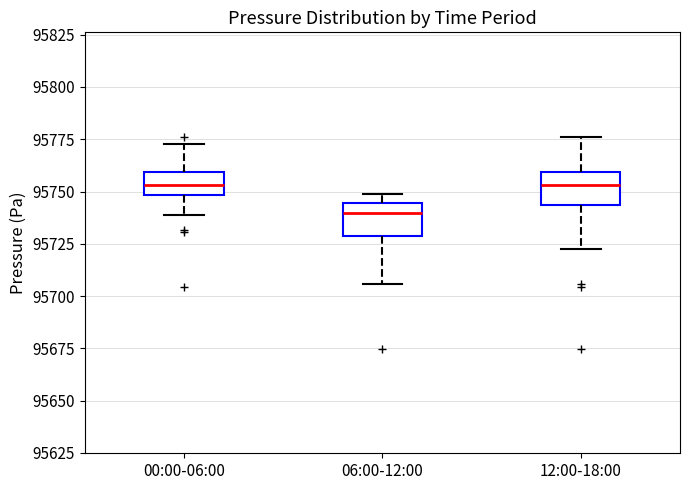

Reading left to right, transcribe this box plot: for each box, give where its median line is, the range the box spans, and where its two whiskers end, as read against the y-axis. The values are not printed on the chart, so give them approximately, as read against the axis.

00:00-06:00: median 95755, box 95750 to 95760, whiskers 95740 to 95775
06:00-12:00: median 95740, box 95730 to 95745, whiskers 95705 to 95750
12:00-18:00: median 95755, box 95745 to 95760, whiskers 95725 to 95775